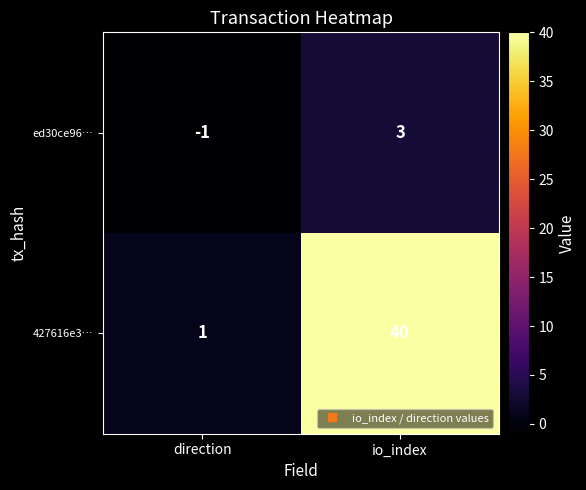

Which series has the largest range (max minus min)?

427616e3…